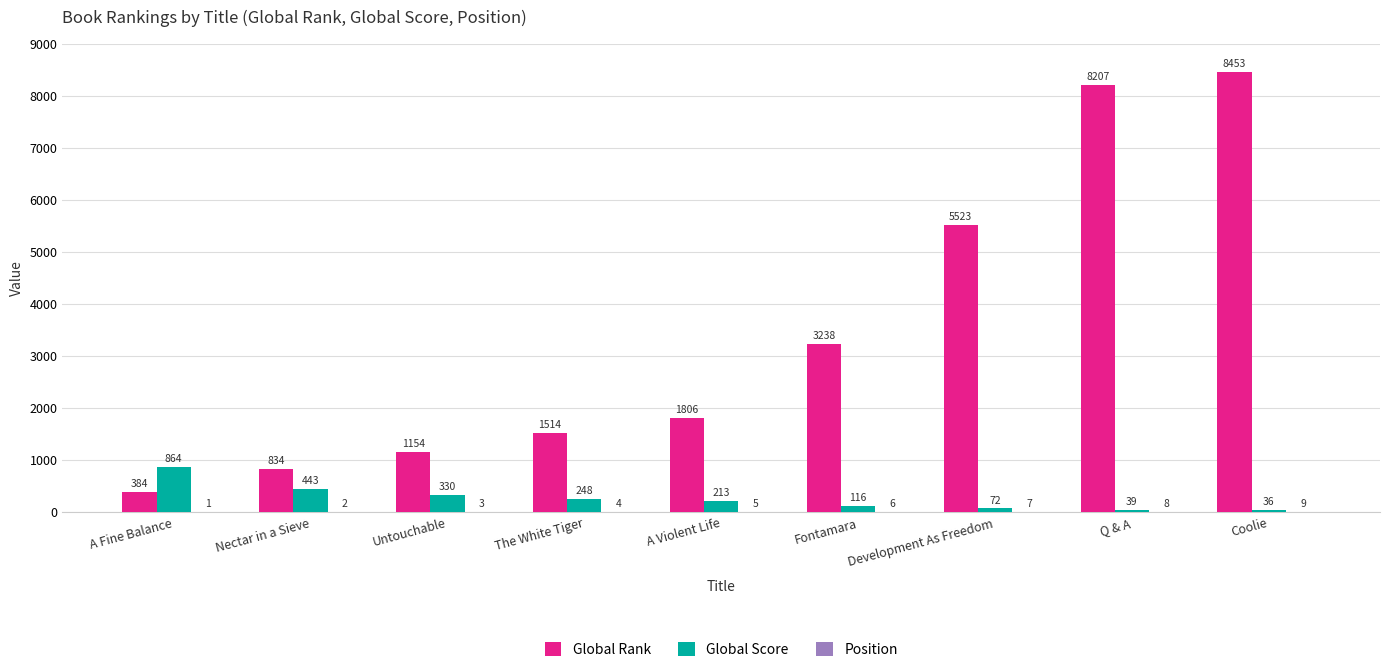

Which label corresponds to the largest value in the chart?

Coolie